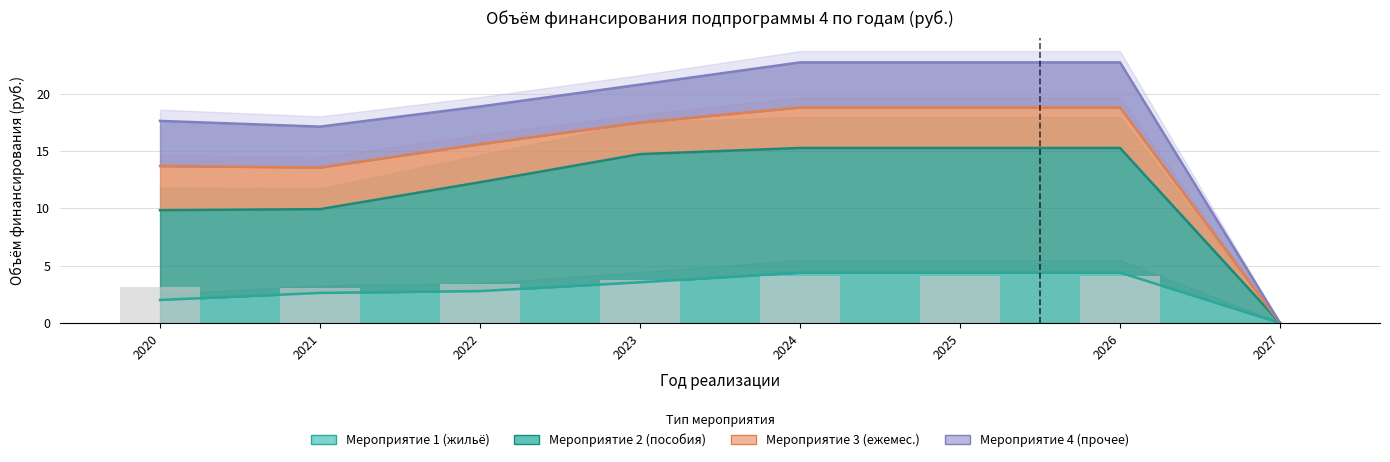

Which series has the largest total across all categories?

Мероприятие 2 (пособия)